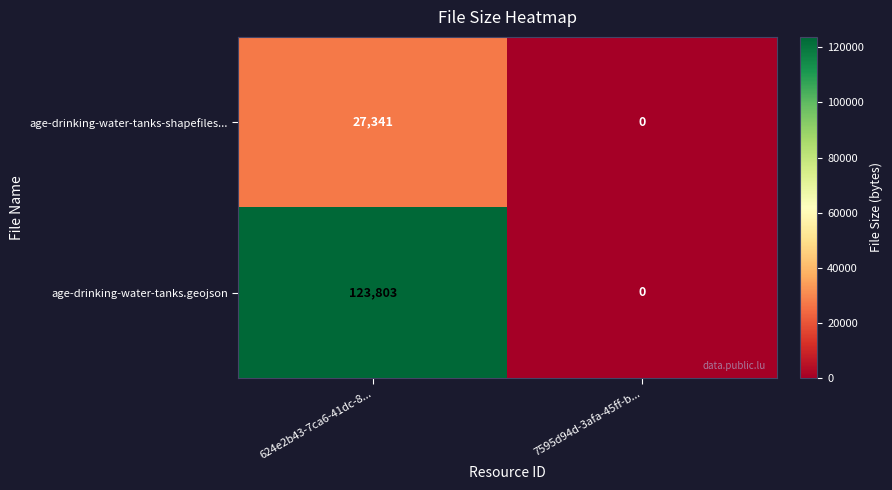

List the series in order of their overall mean, highest first.

age-drinking-water-tanks.geojson, age-drinking-water-tanks-shapefiles...